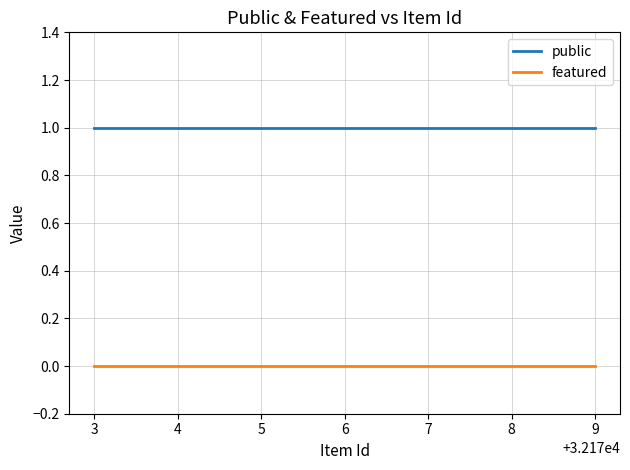

Is the value of public at 4 greater than the value of featured at 5?

Yes